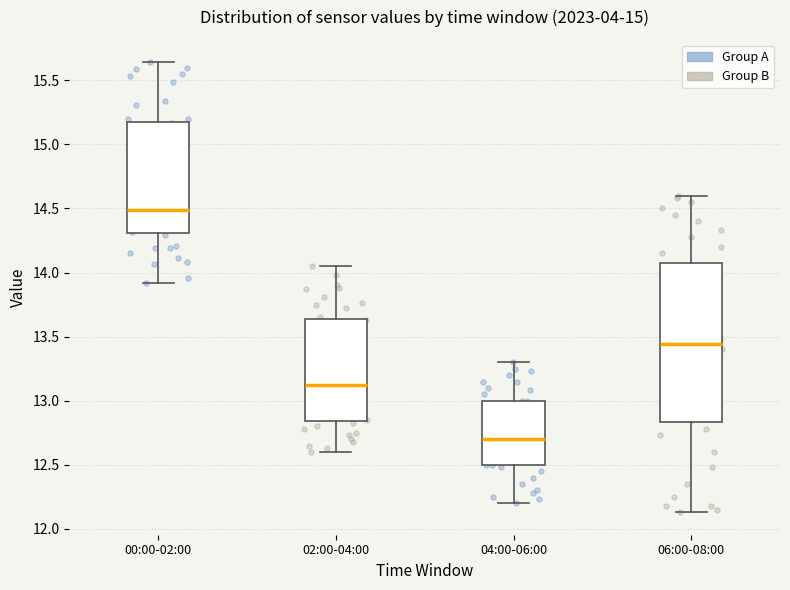

Where does the median line of the box for 00:00-02:00 sit on the y-axis? The values are not printed on the chart, so give them approximately, as read against the axis.

14.50